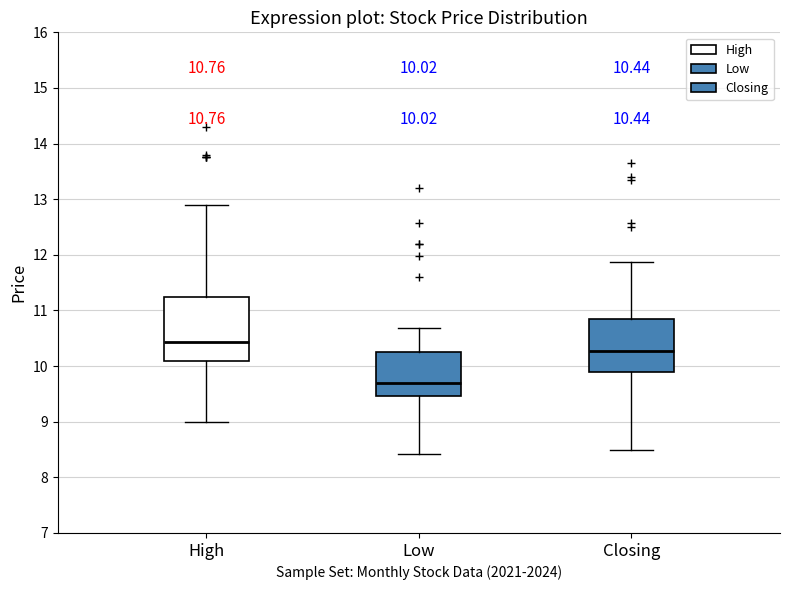

Which box is the tallest, from its lower edge to its upper edge?

High